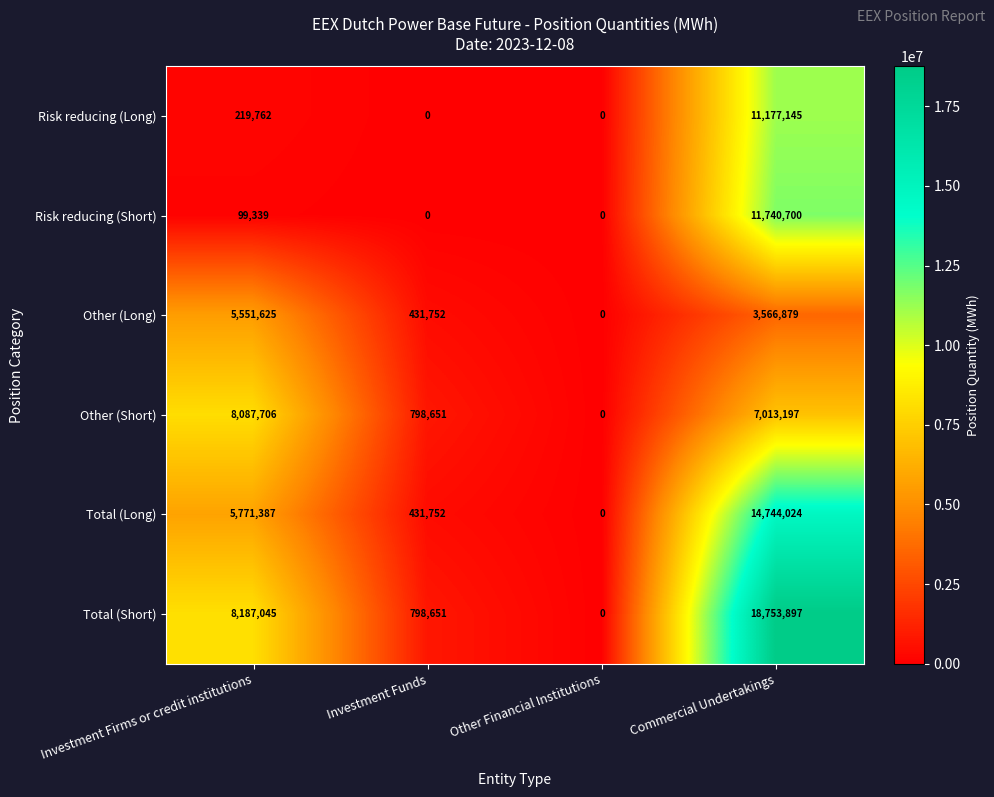

How many categories are shown in the chart?

4